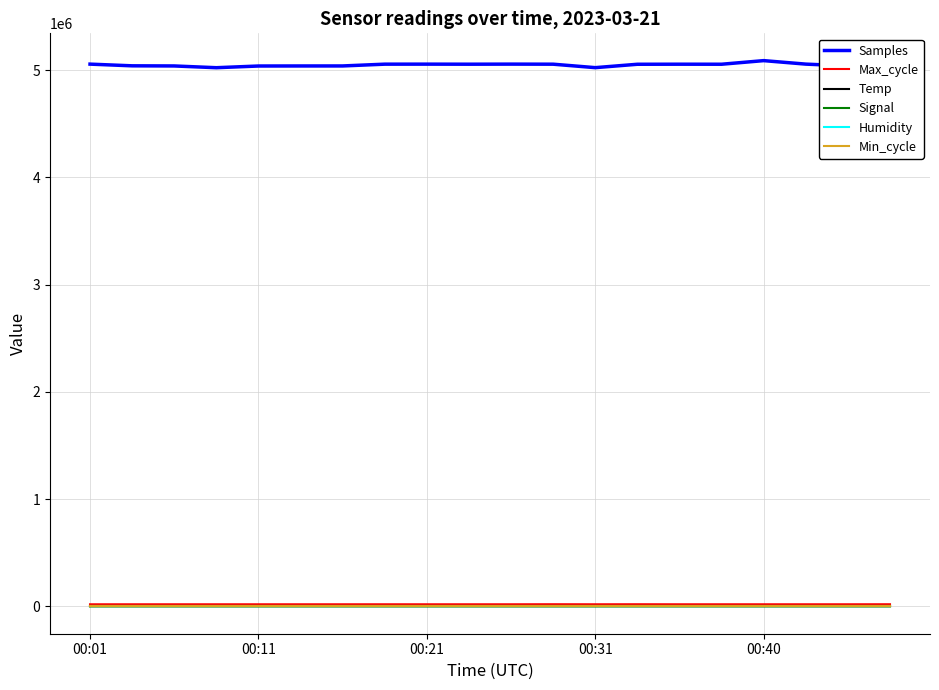

Which series has the largest total across all categories?

Samples